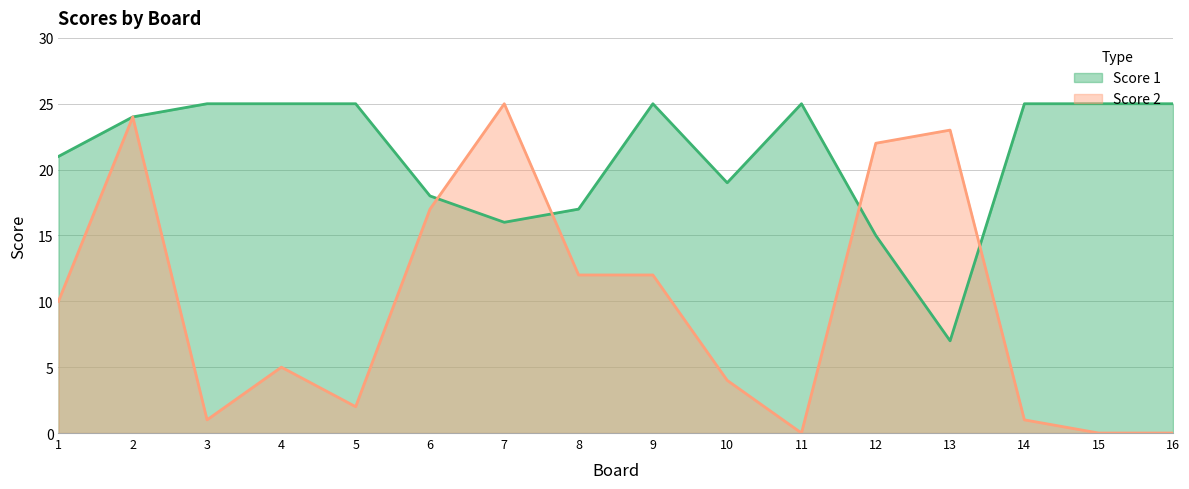

What is the value of the Score 2 point at the 3rd from the left?

1